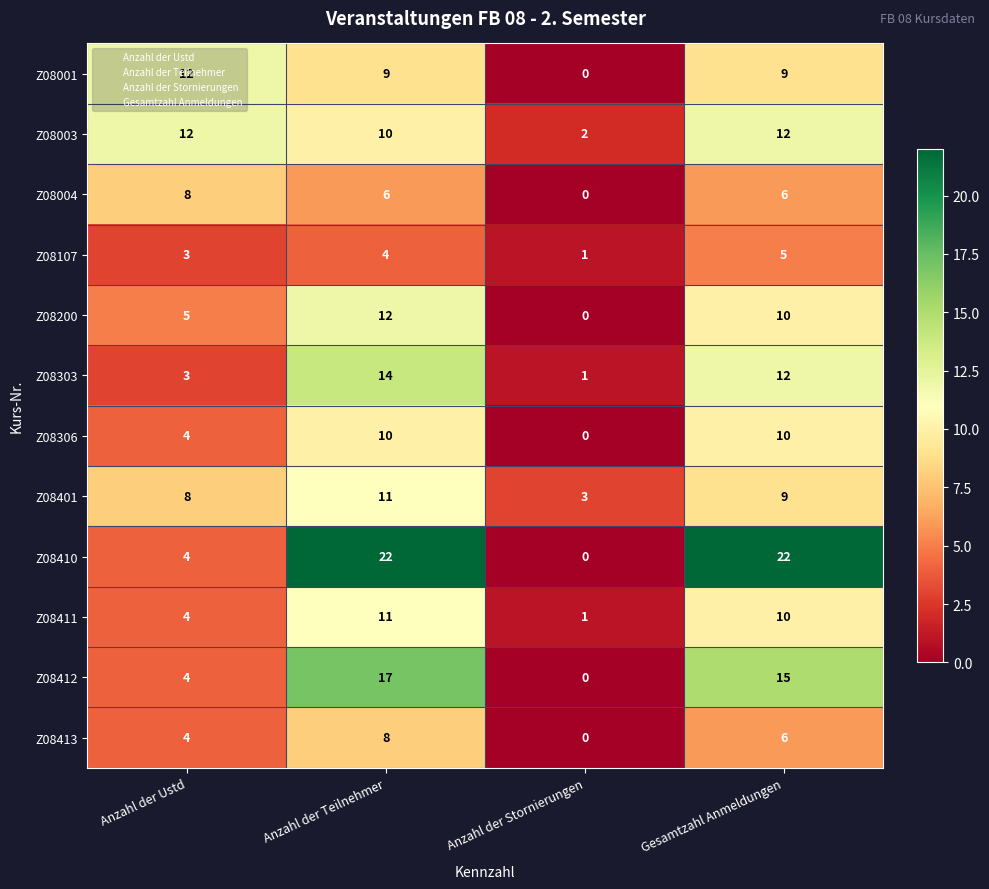

At which category is the sum across all series the highest?

Anzahl der Teilnehmer